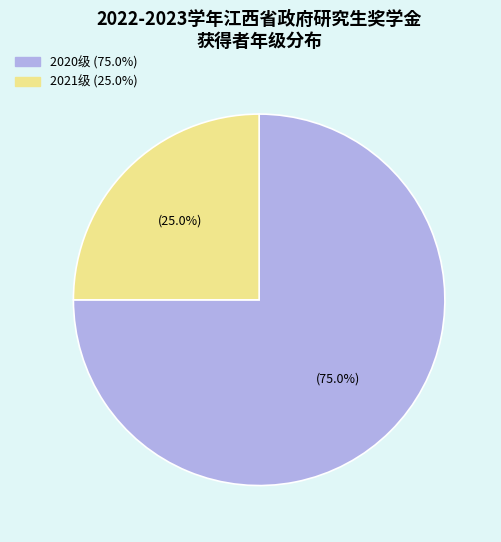

Is there a majority slice in this chart?

Yes